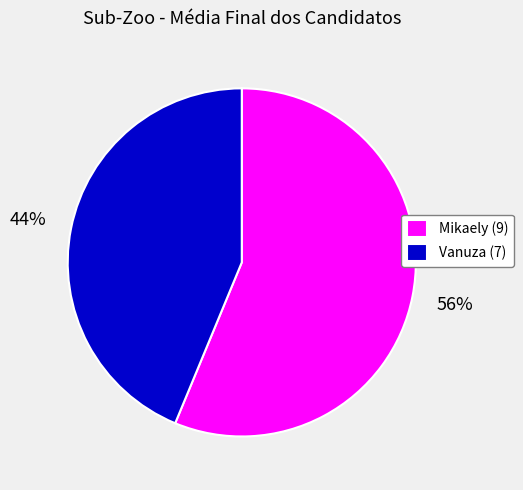

Count the number of slices in the pie.

2